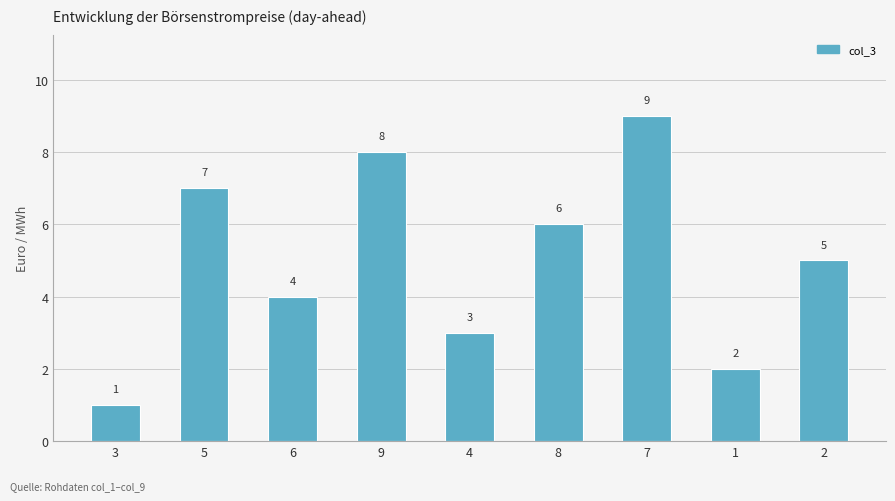

Does the chart contain stacked bars?

No